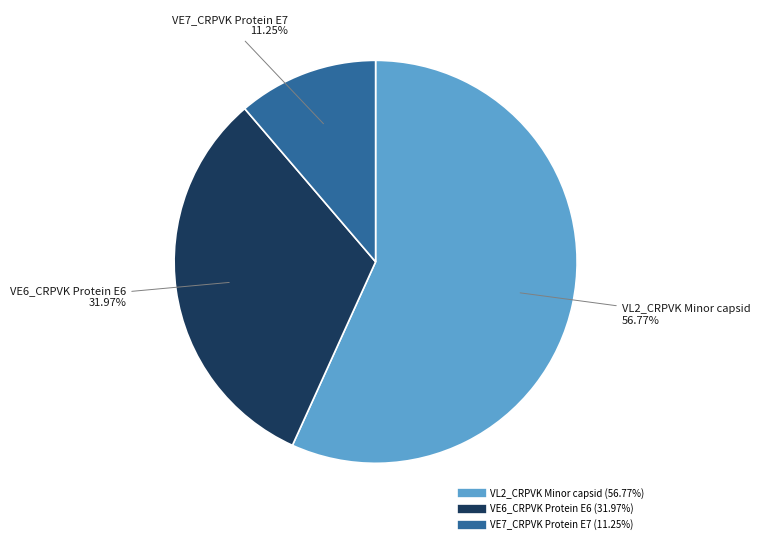

Which slice represents more than half of the pie?

VL2_CRPVK Minor capsid